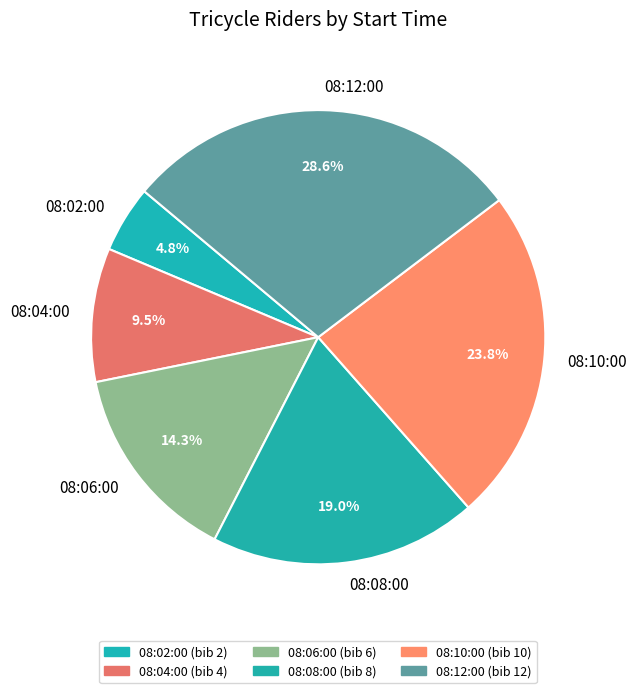

To the nearest percent, what is the average slice percentage?

17%